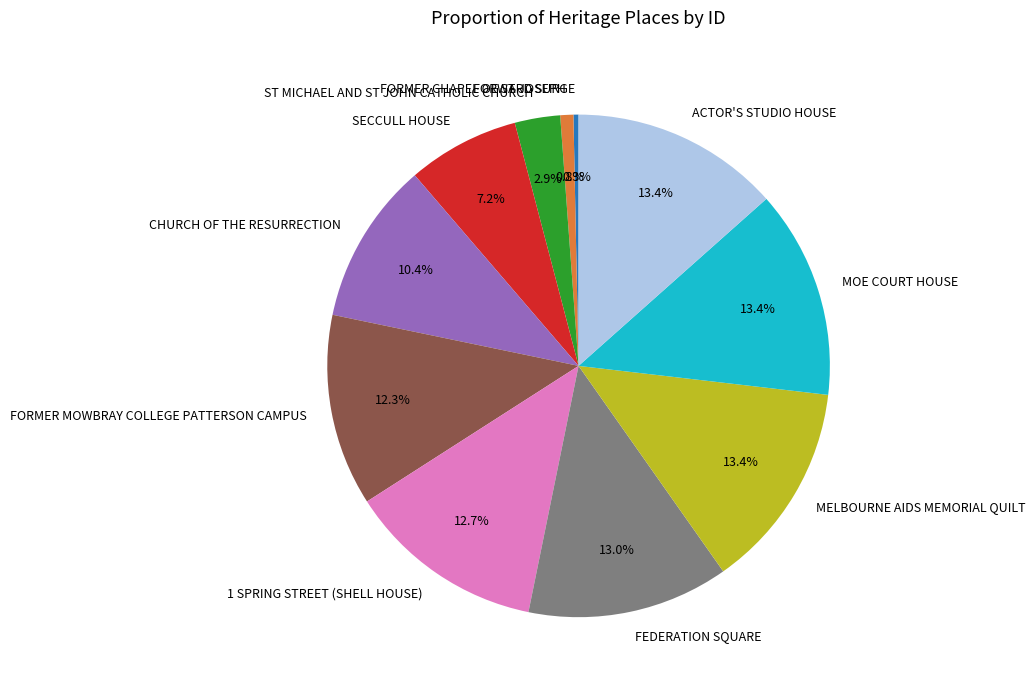

The CHURCH OF THE RESURRECTION slice represents 1% of the pie. True or false?

False